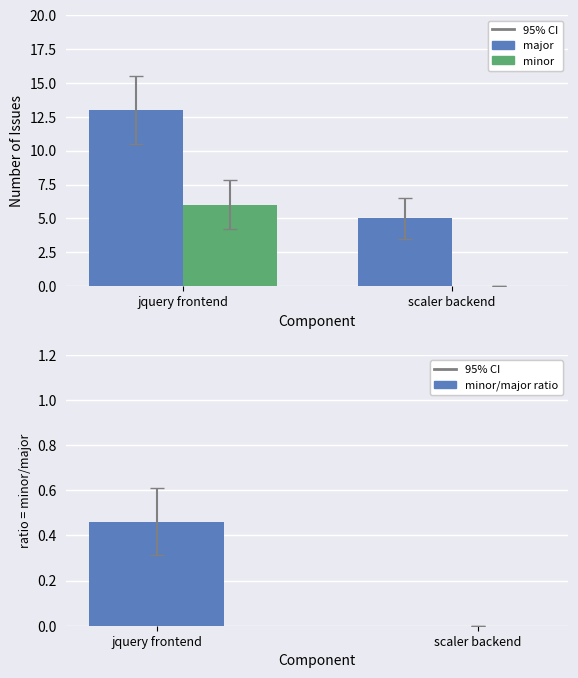

How many groups of bars are there?

2